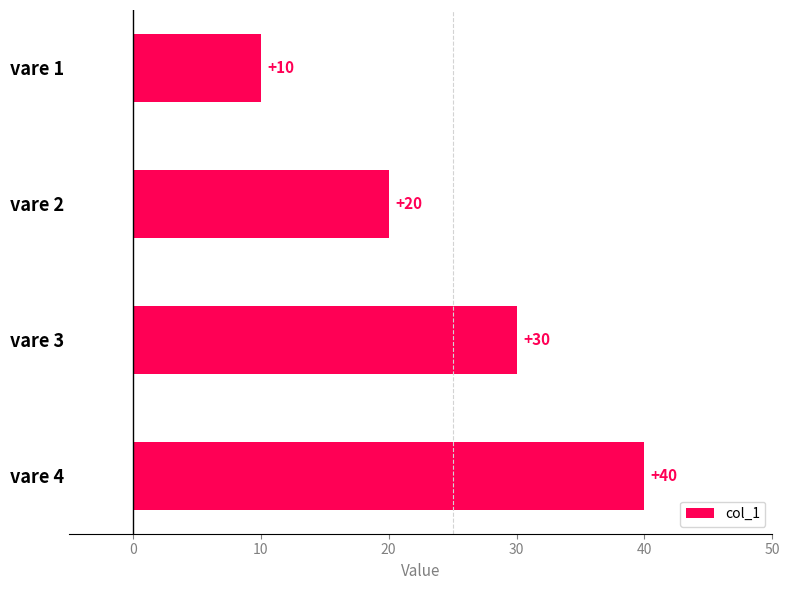

Reading bottom to top, what are all the values shown in this chart?

vare 4=40	vare 3=30	vare 2=20	vare 1=10